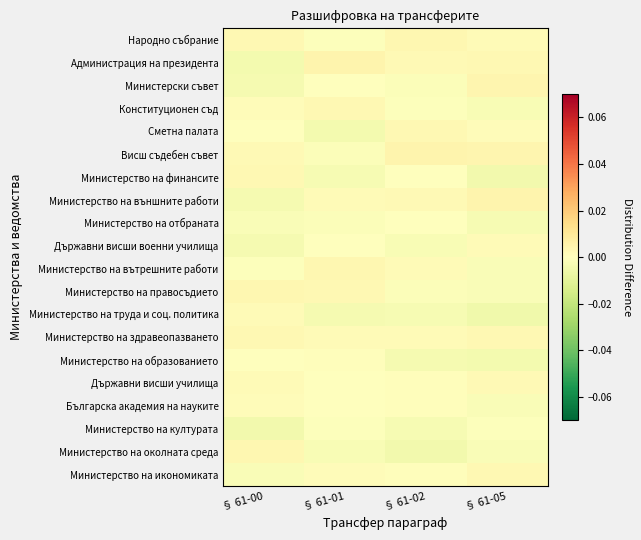

At which category is the sum across all series the highest?

§ 61-02